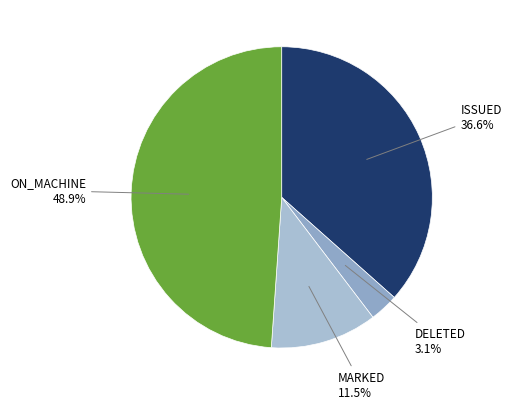

How many segments does this pie chart have?

4